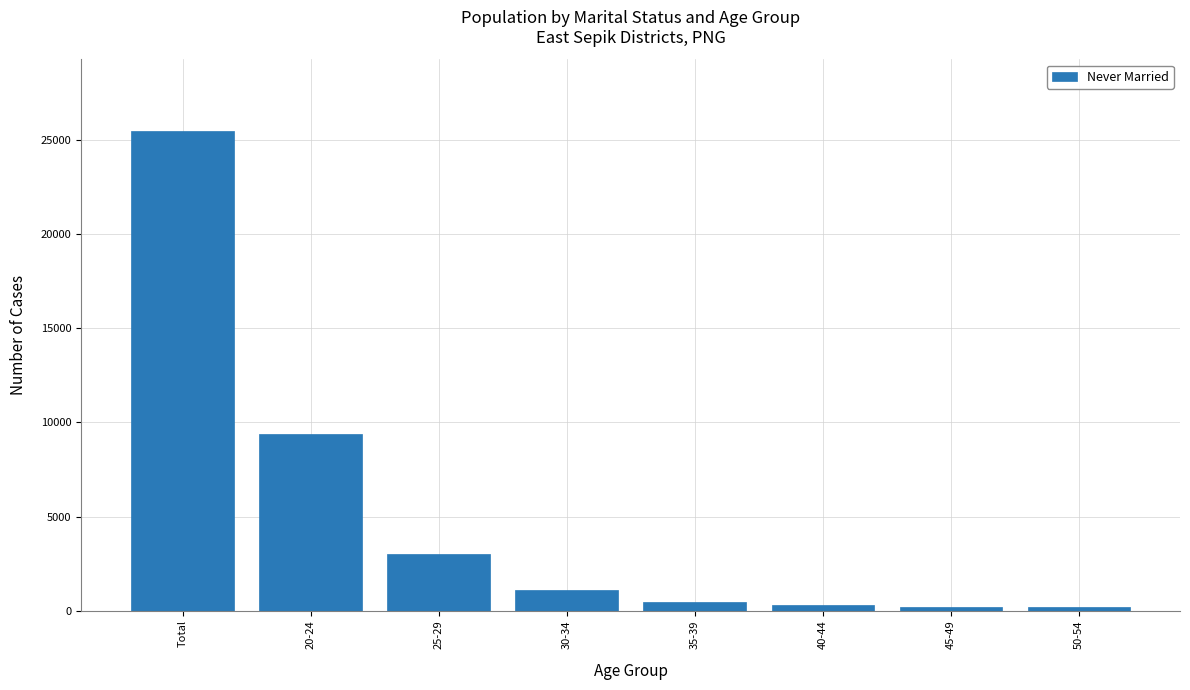

What is the label of the 8th bar from the left?

50-54